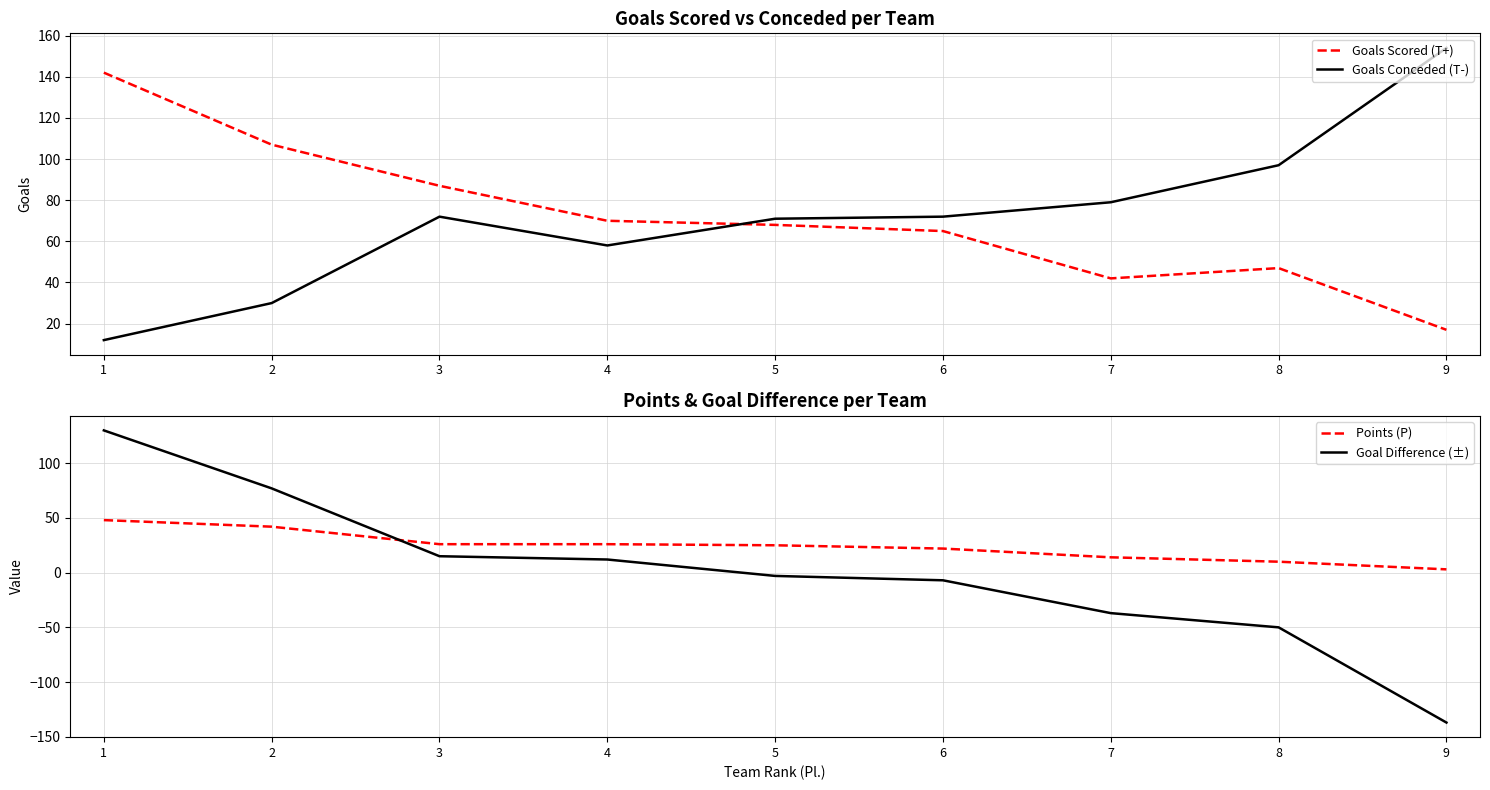

Where does the Goals Scored (T+) series first go above 68?

1